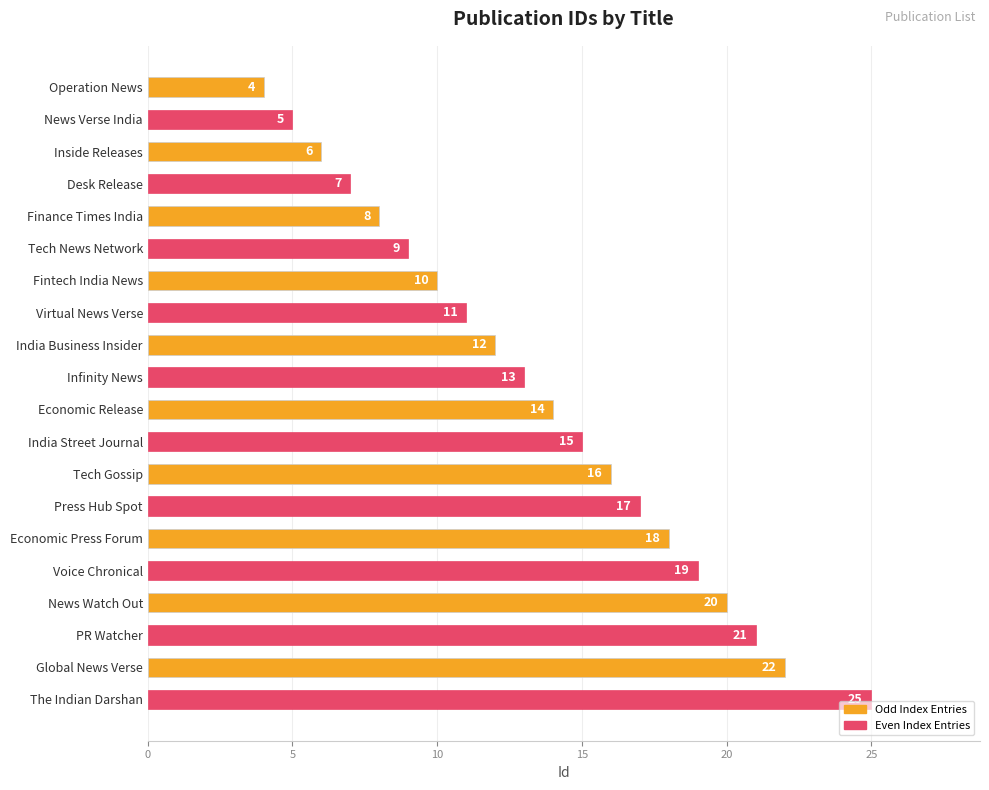

Reading top to bottom, what are all the values shown in this chart?

Operation News=4	News Verse India=5	Inside Releases=6	Desk Release=7	Finance Times India=8	Tech News Network=9	Fintech India News=10	Virtual News Verse=11	India Business Insider=12	Infinity News=13	Economic Release=14	India Street Journal=15	Tech Gossip=16	Press Hub Spot=17	Economic Press Forum=18	Voice Chronical=19	News Watch Out=20	PR Watcher=21	Global News Verse=22	The Indian Darshan=25